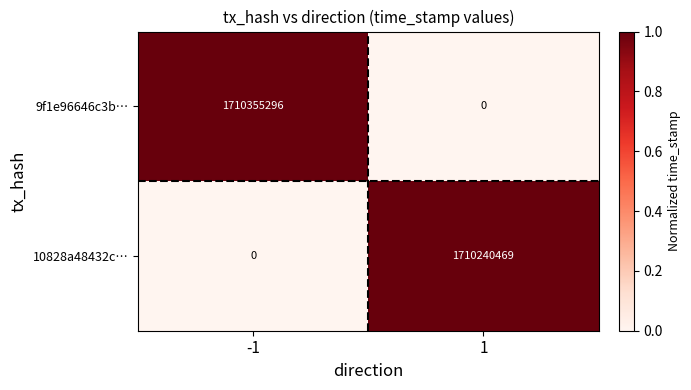

Which series changed the most between -1 and 1?

9f1e96646c3b…